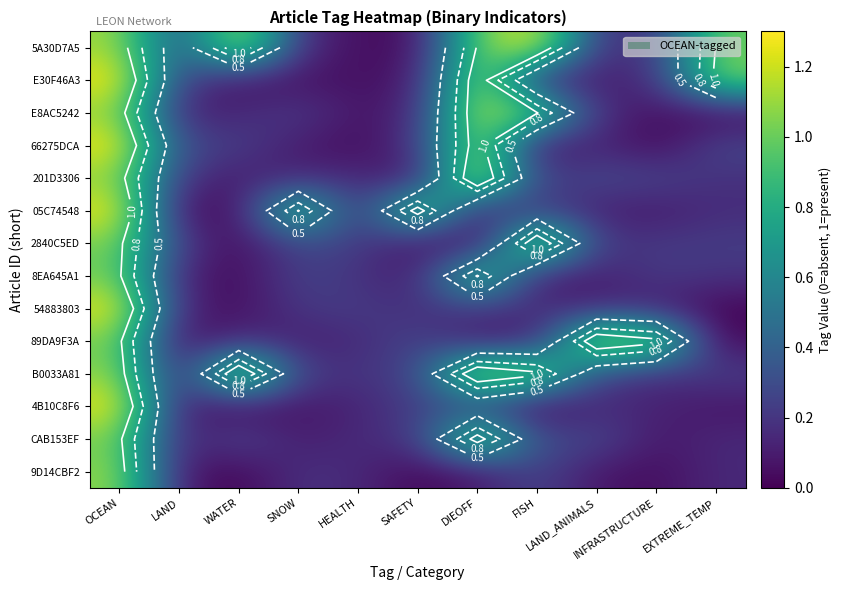

List the labels in order of 5A30D7A5 value, smallest first.

SAFETY, HEALTH, SNOW, LAND_ANIMALS, INFRASTRUCTURE, LAND, EXTREME_TEMP, DIEOFF, OCEAN, WATER, FISH